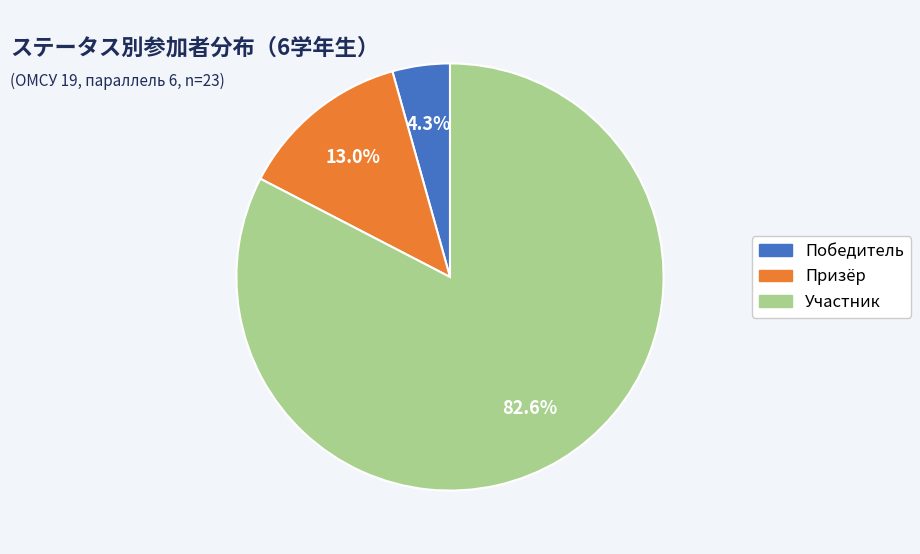

Combined, what portion of the pie is Участник and Победитель?

87.0%